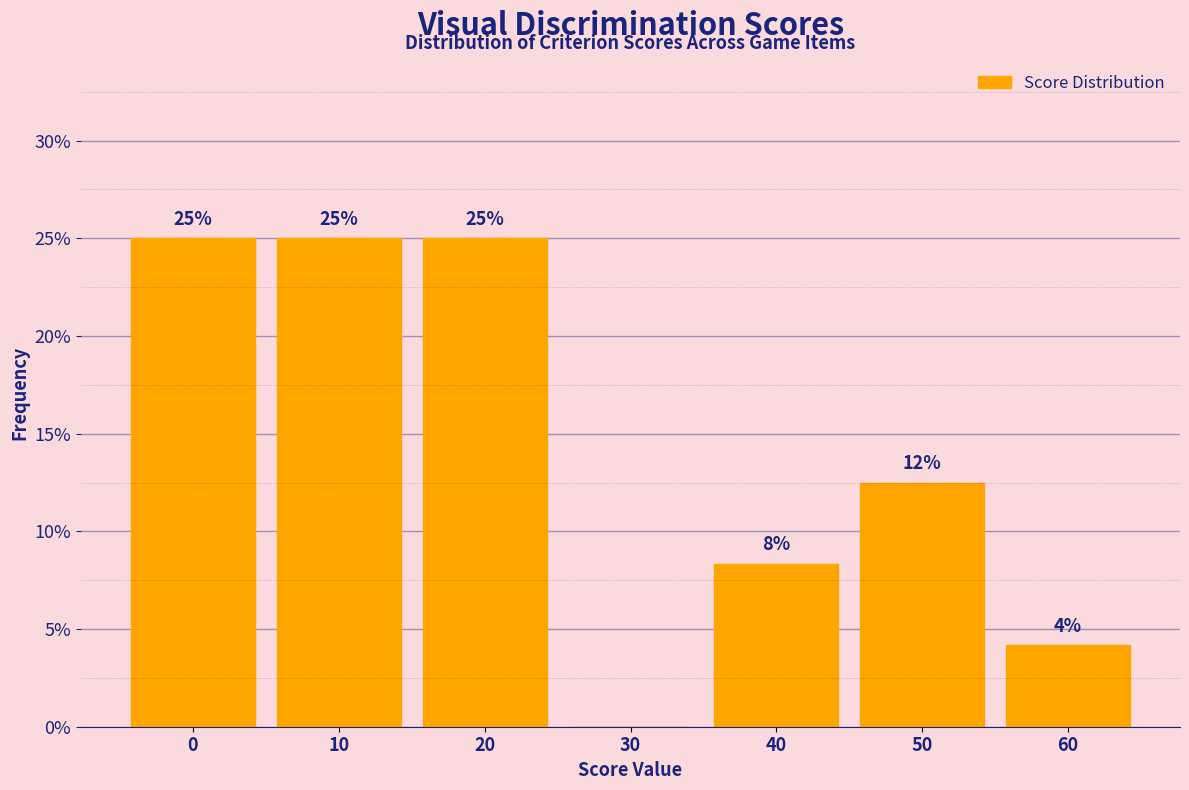

Where is the data nearest to the value 12?

50